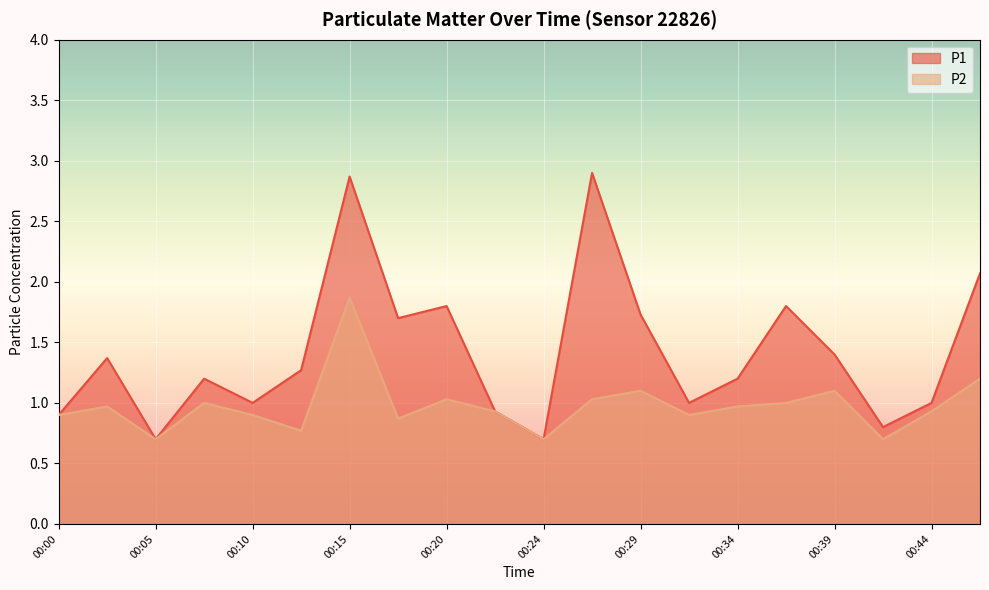

In P1, how many points are higher than both neighbors (excluding endpoints)?

6